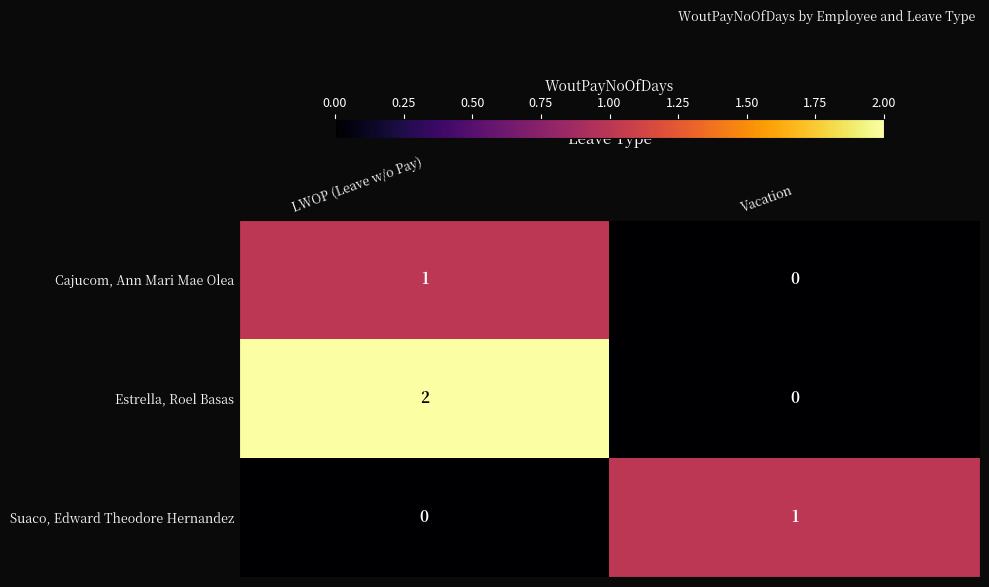

Between LWOP (Leave w/o Pay) and Vacation, which series saw the biggest shift?

Estrella, Roel Basas